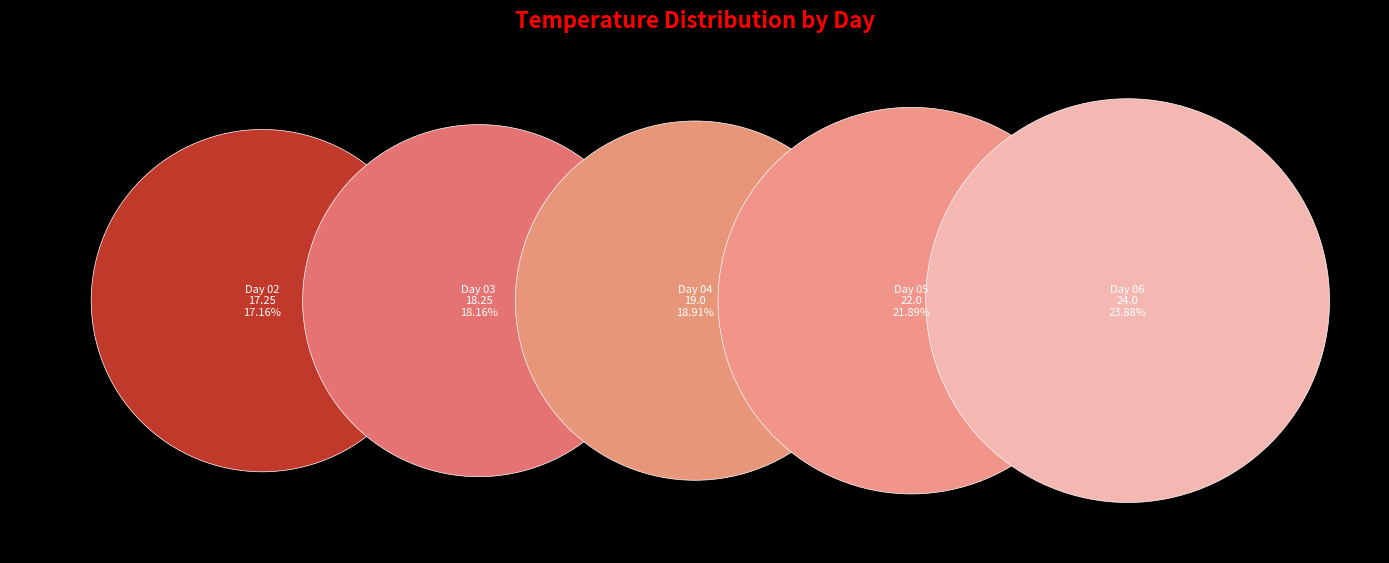

Rank the categories by value from lowest to highest.

02, 03, 04, 05, 06